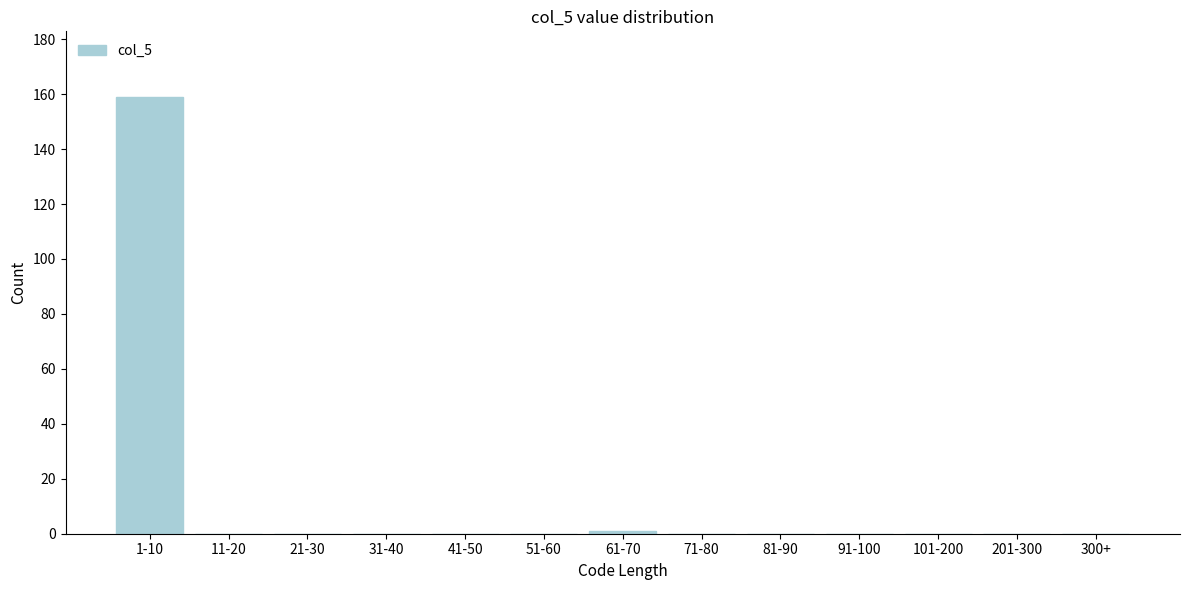

Reading left to right, extract all data points from this chart.

1-10=159	11-20=0	21-30=0	31-40=0	41-50=0	51-60=0	61-70=1	71-80=0	81-90=0	91-100=0	101-200=0	201-300=0	300+=0